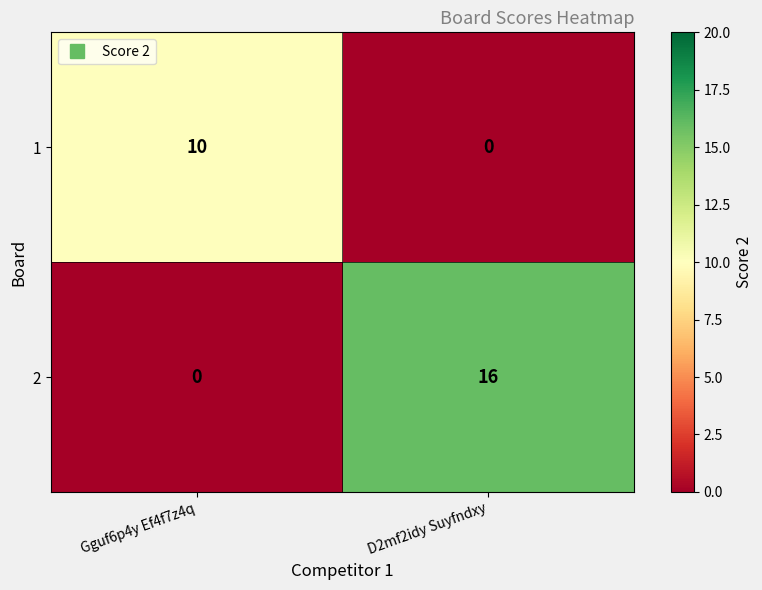

Reading left to right, transcribe all the data shown in this chart.

1: 10	0
2: 0	16